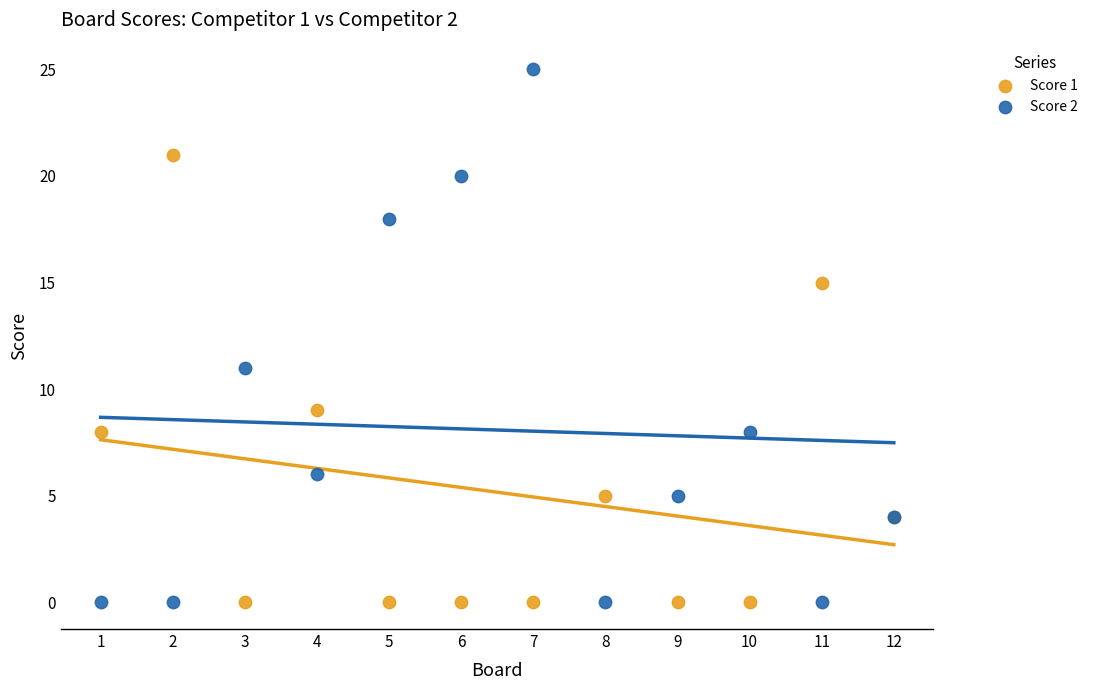

Across all series, what Y value is closest to 12?

11